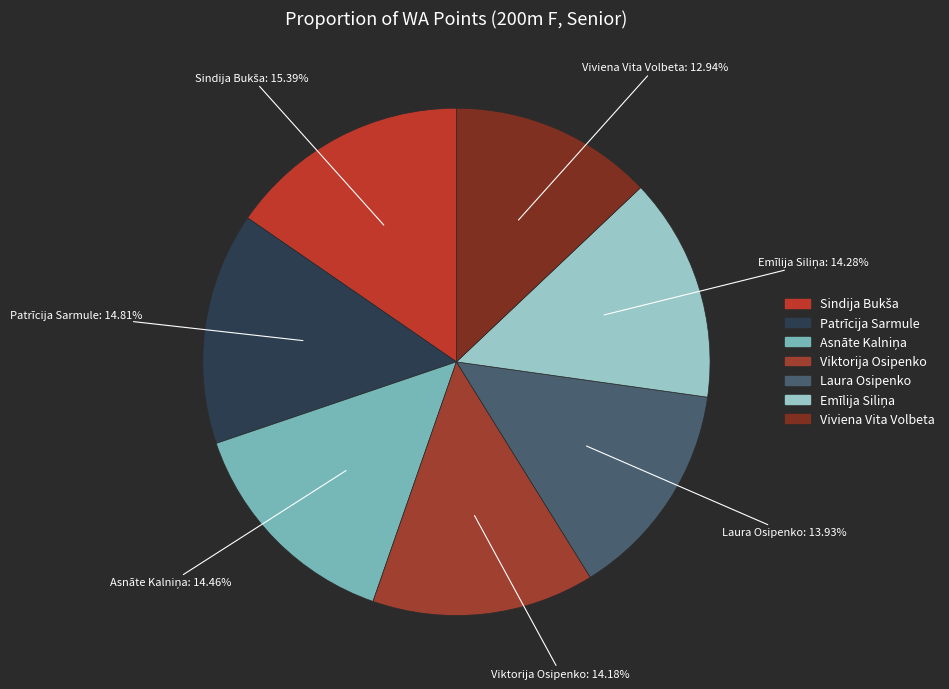

To the nearest percent, what is the difference between the largest and smallest slice percentages?

2%